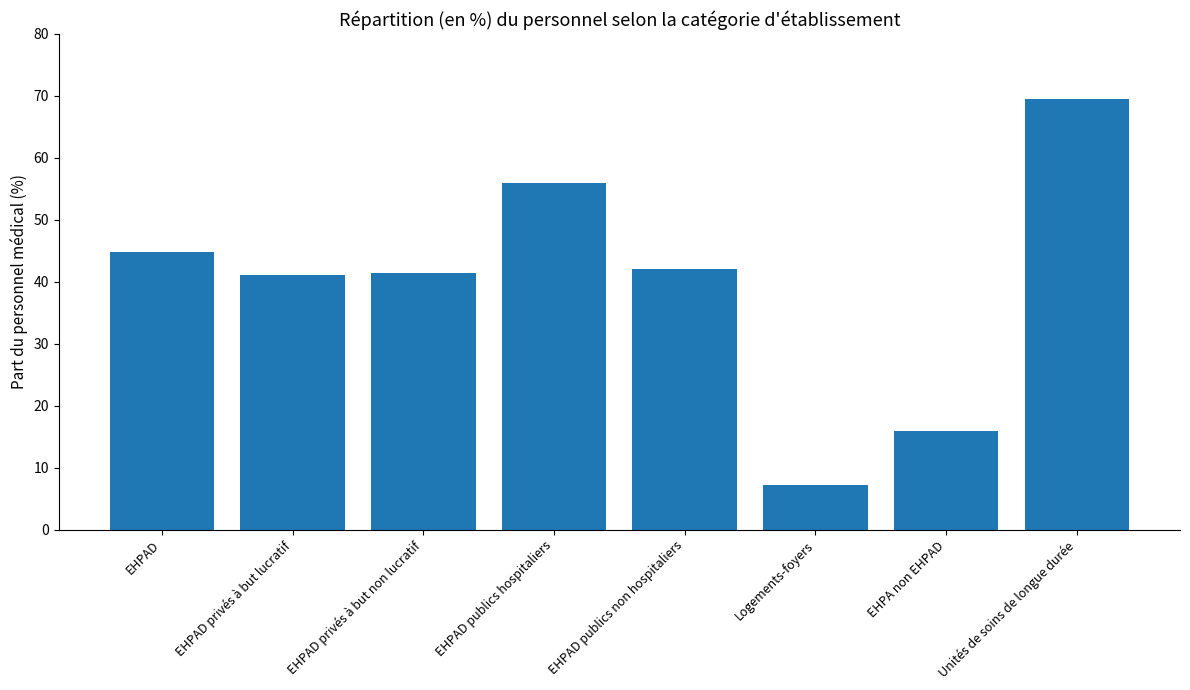

How many data points are above 42?

4